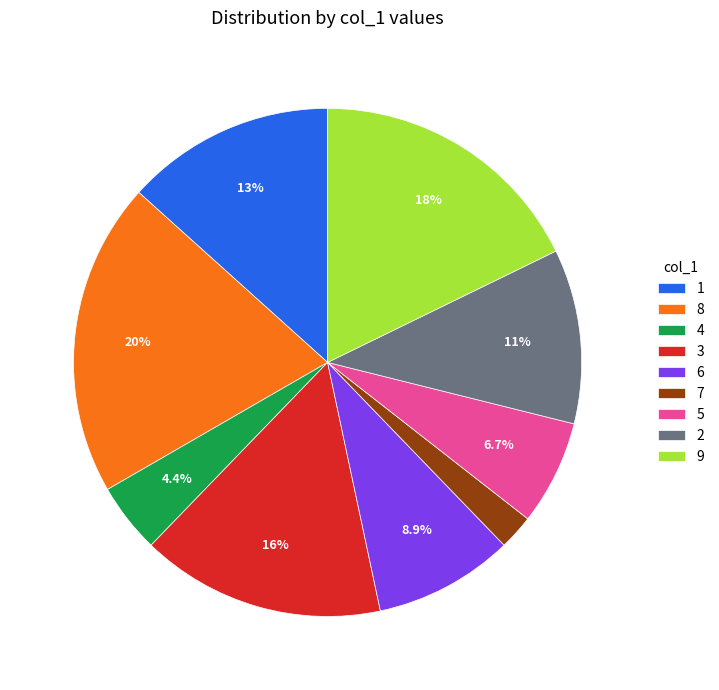

What percentage is the 8 slice, to the nearest percent?

20%